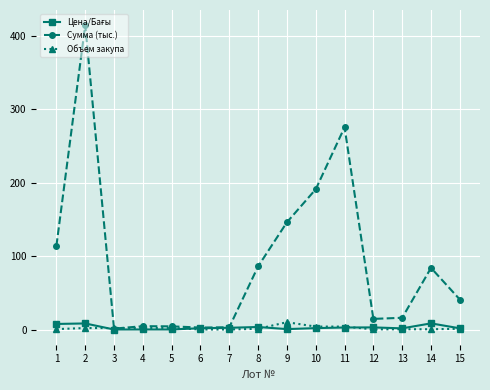

Where is the first local maximum for Сумма (тыс.)?

2